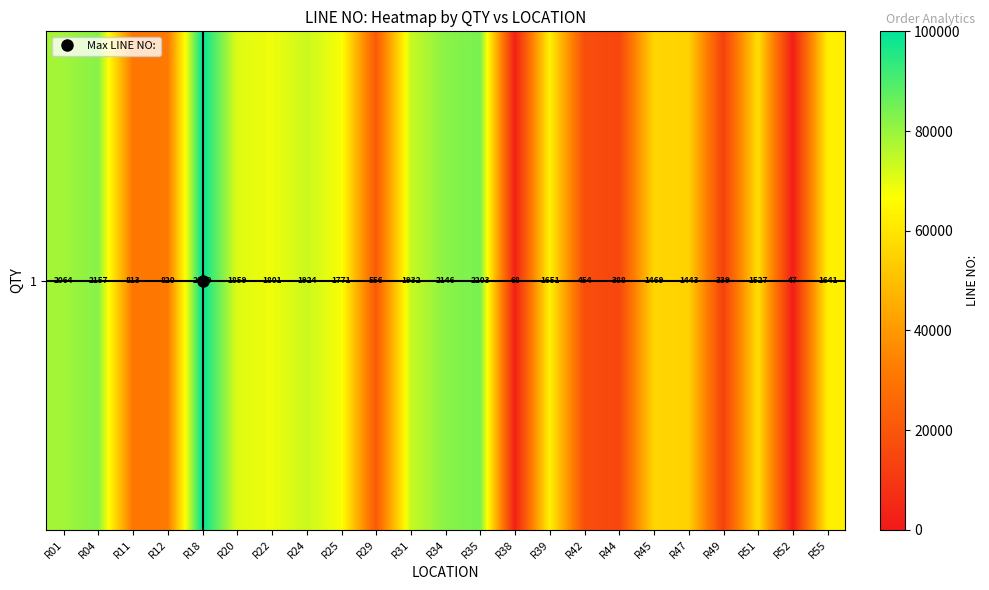

Between R52 and R38, which is larger?

R38